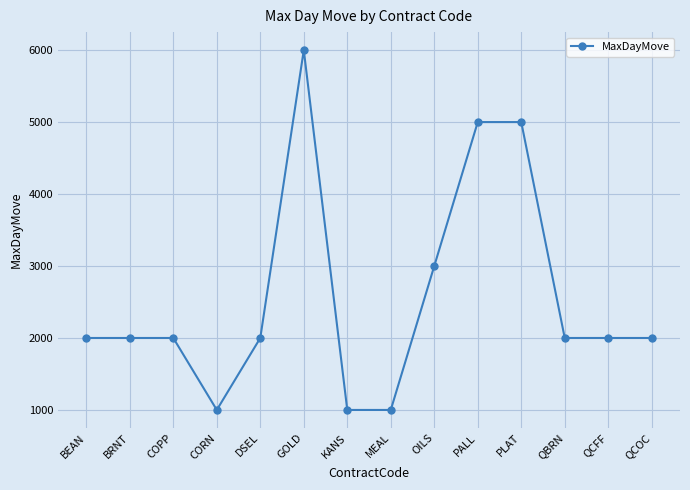

What is the change in value from GOLD to QCFF?

-4000